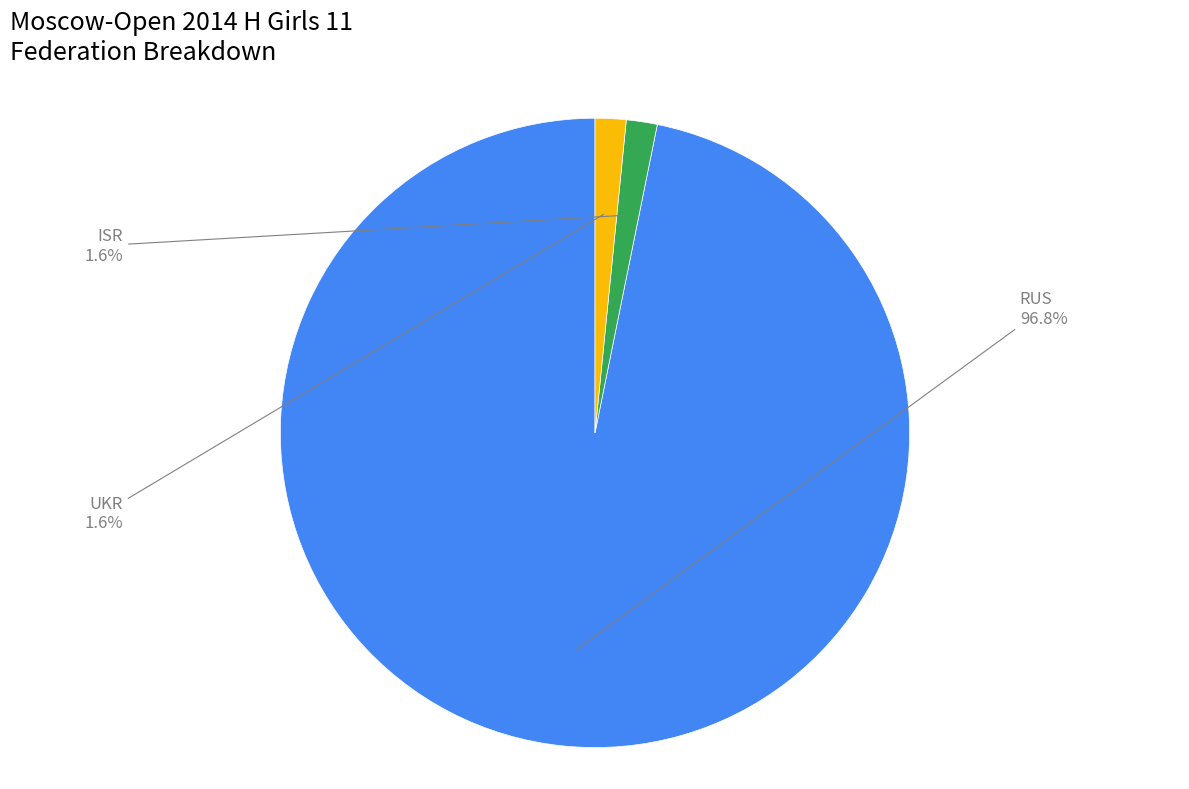

Is there any slice that represents more than half of the pie?

Yes